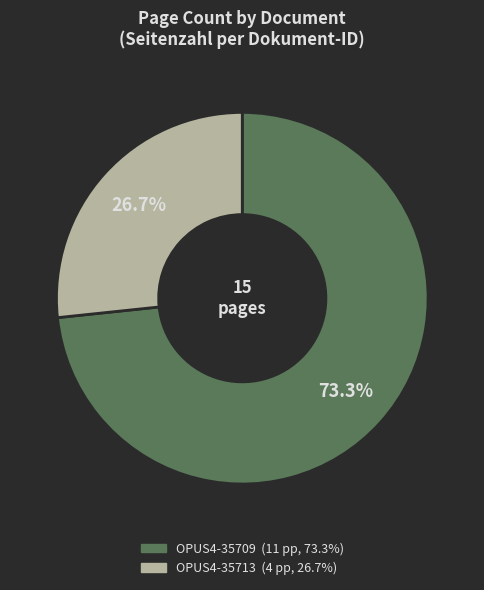

To the nearest percent, what percentage of the pie is OPUS4-35713?

27%